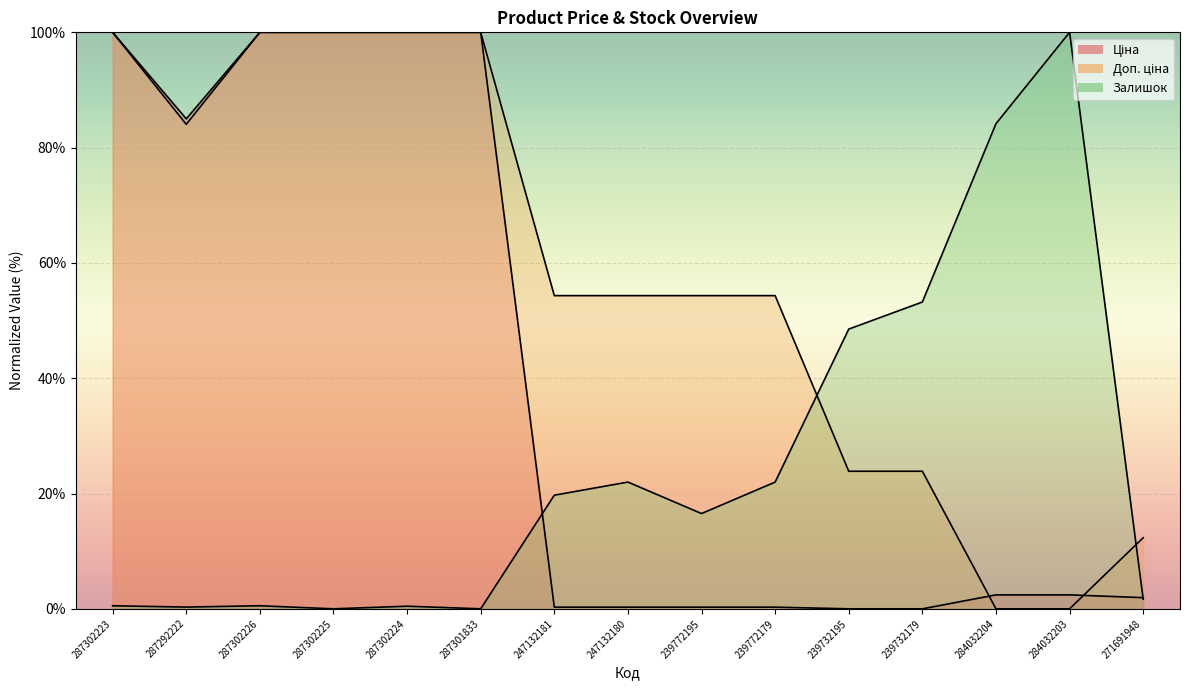

Which has a higher value, 239732179 or 247132181?

247132181